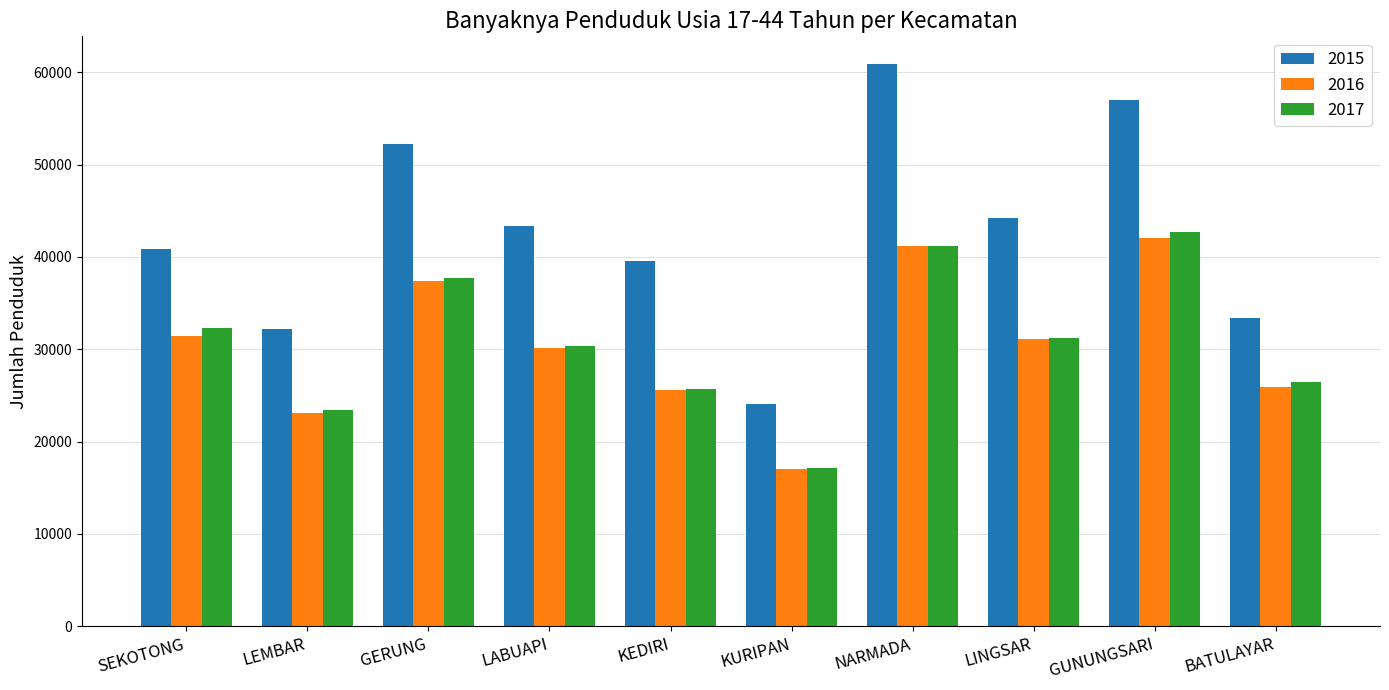

What is the spread (max minus min) of values at BATULAYAR?

7467